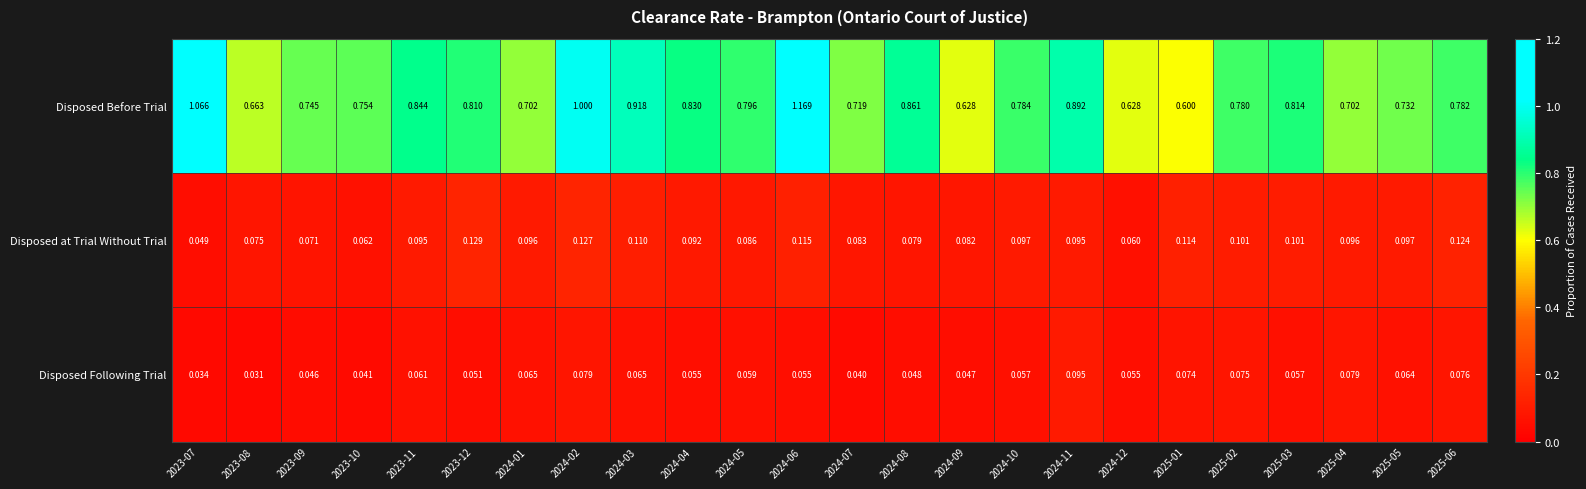

At 2024-08, list the series in order from largest to smallest.

Disposed Before Trial, Disposed at Trial Without Trial, Disposed Following Trial